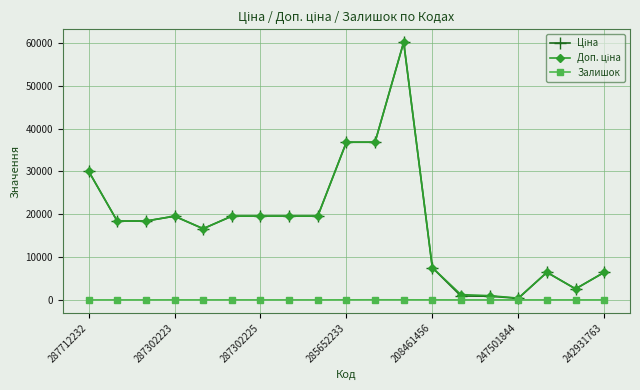

At which category does Залишок reach its first local peak?

287302223